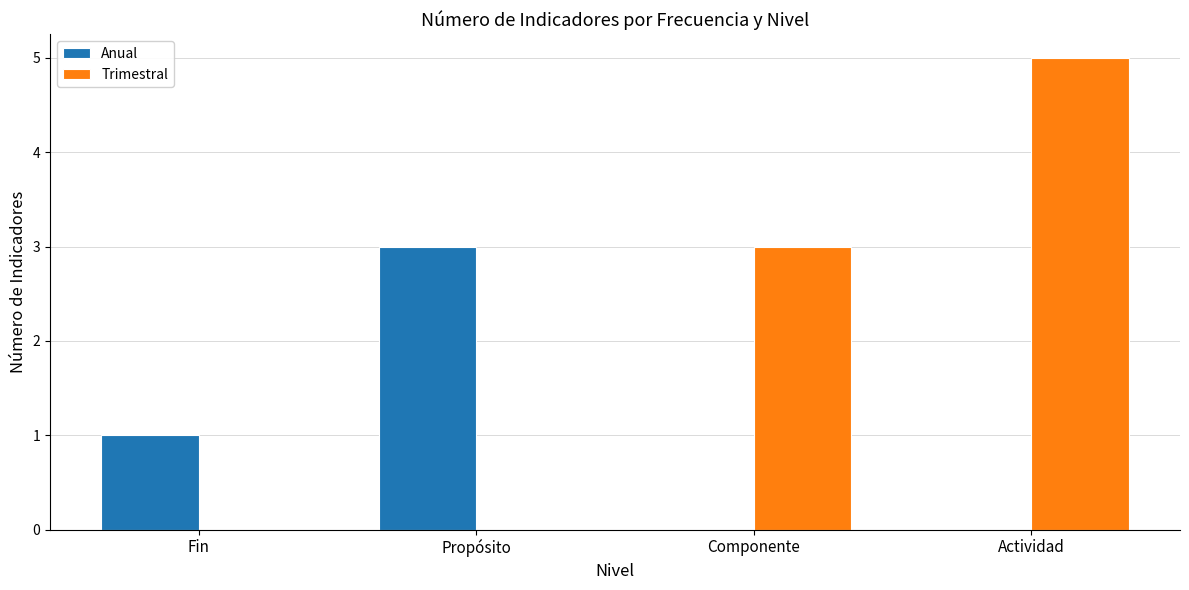

Between Fin and Propósito, which series saw the biggest shift?

Anual